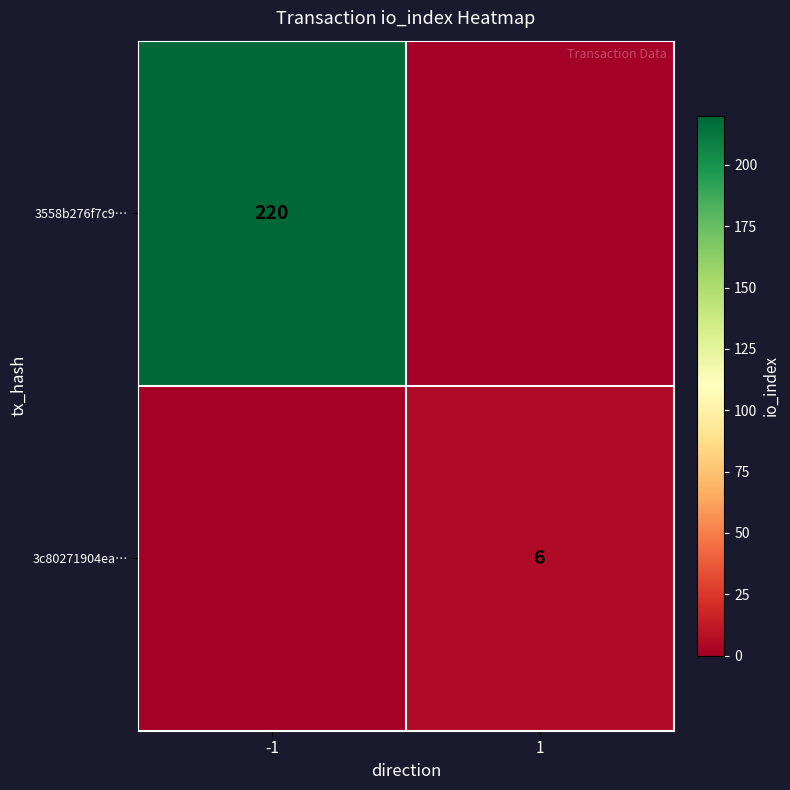

True or false: 3c80271904ea… has a value of 6 at 1.

True